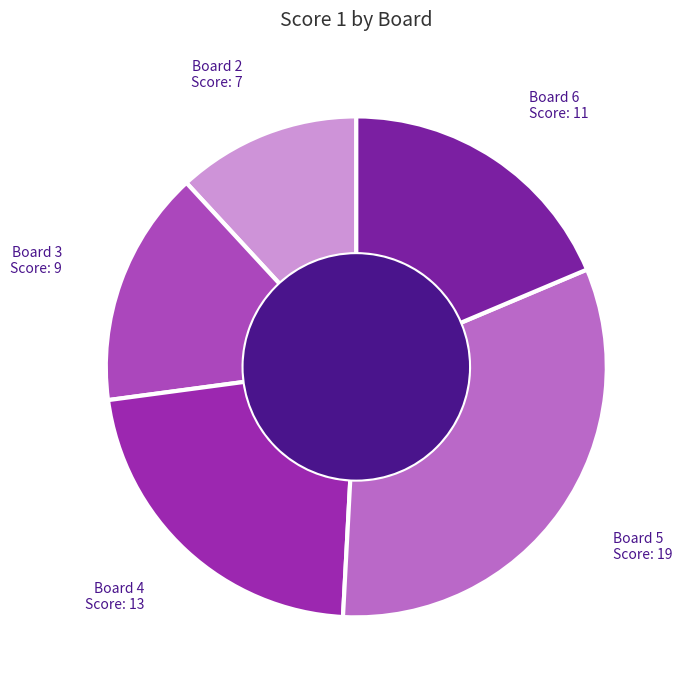

Approximately how many times larger is the value at Board 2 compared to Board 5?

0.4